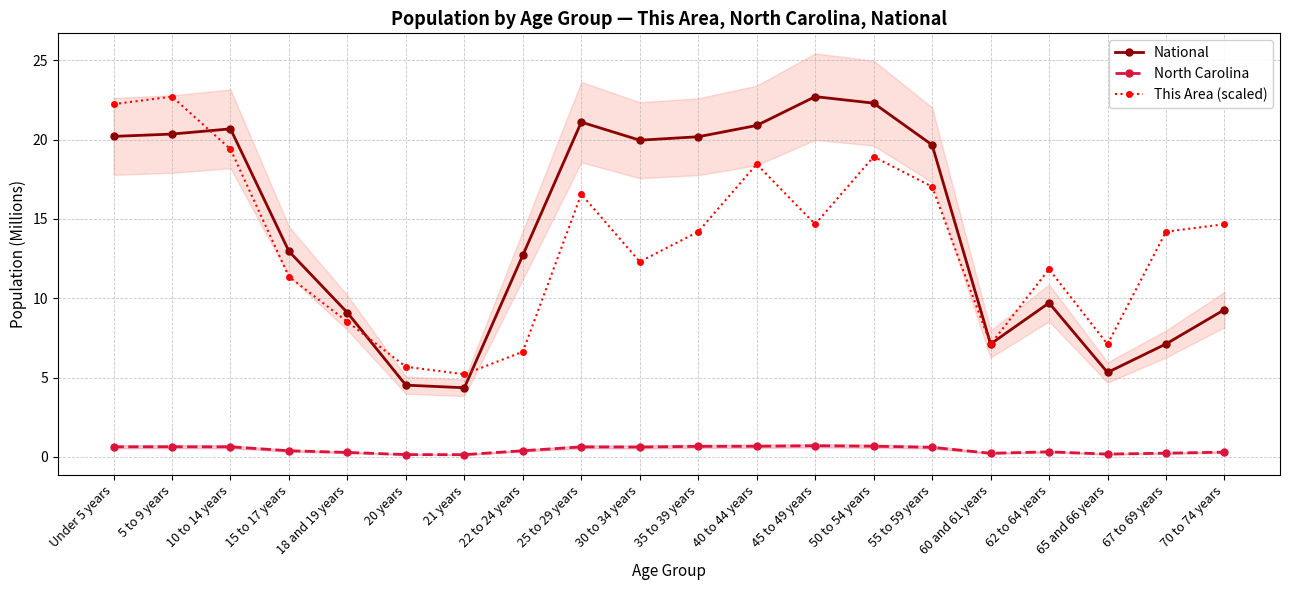

What is the smallest value displayed?

0.1